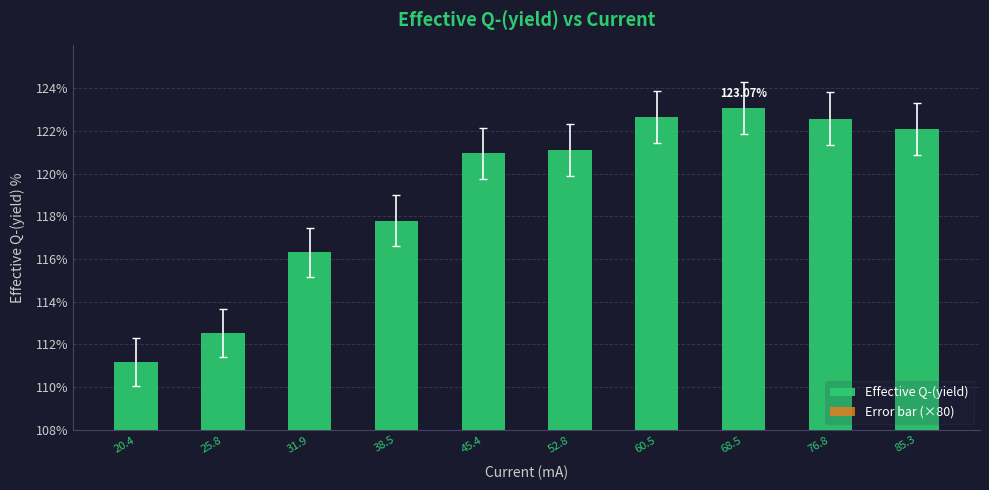

At 45.4, list the series in order from largest to smallest.

Effective Q-(yield), Error bar (×80)